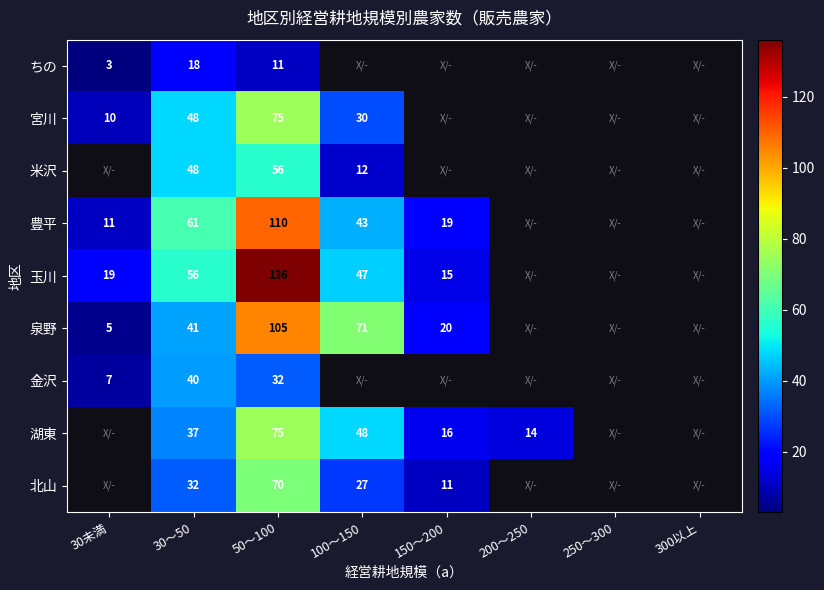

Is it true that 豊平 equals 60 at 100～150?

False